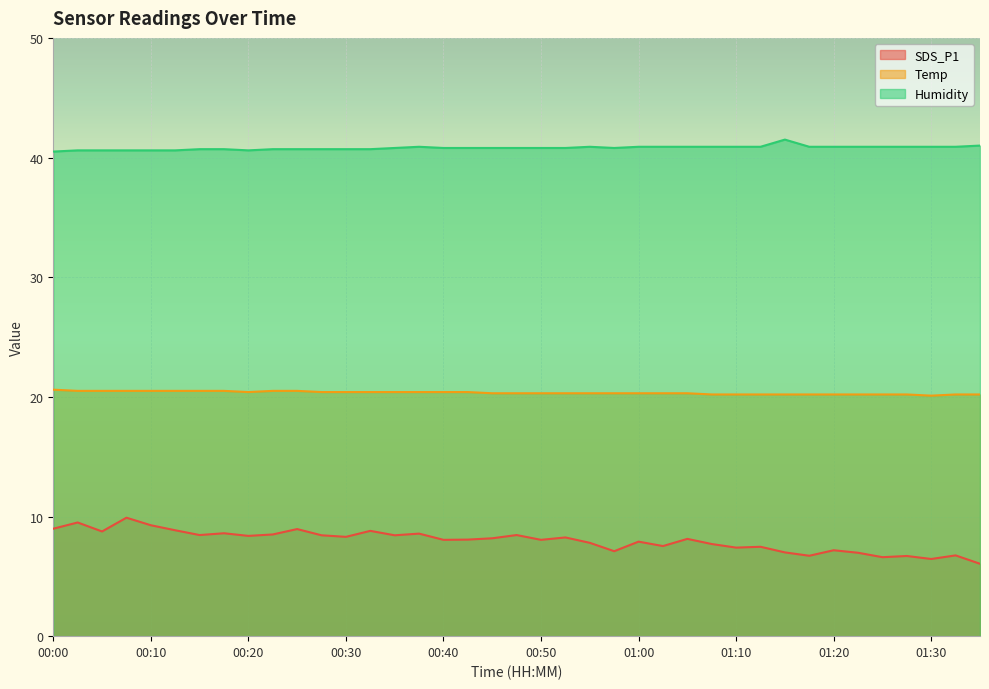

Count the number of categories in the chart.

39